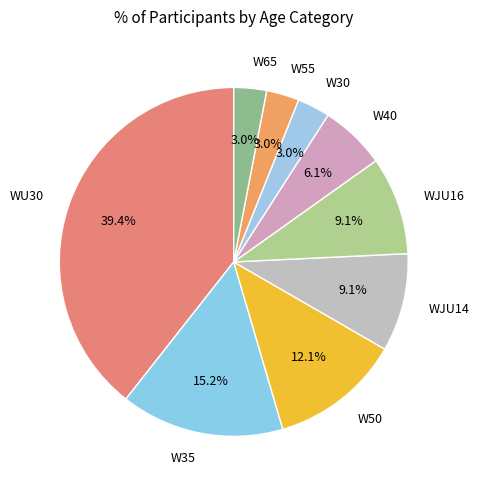

To the nearest percent, what percentage of the pie is WU30?

39%